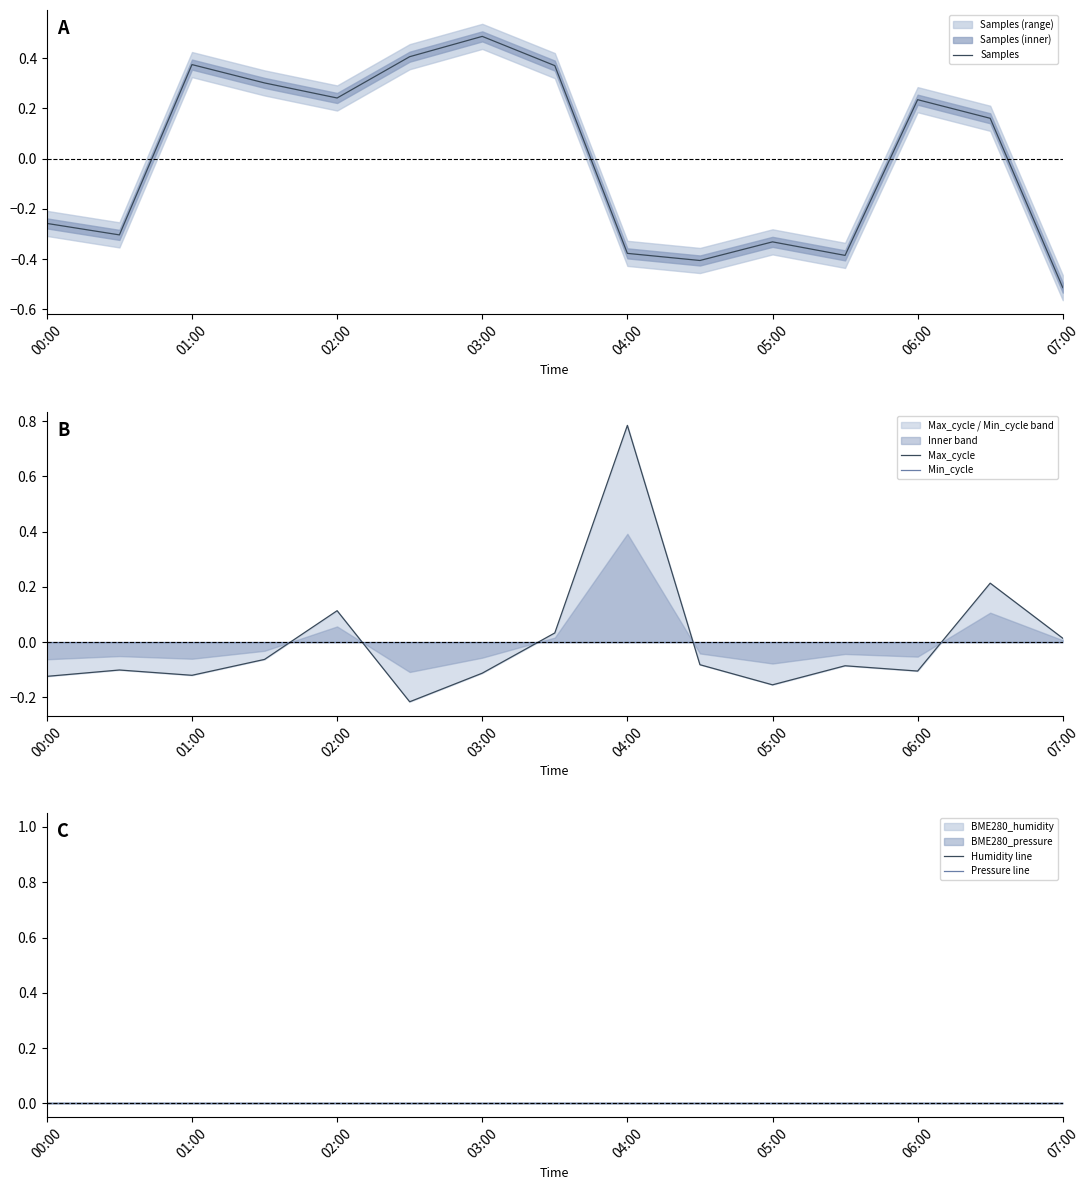

Which series has the widest spread of values?

Samples